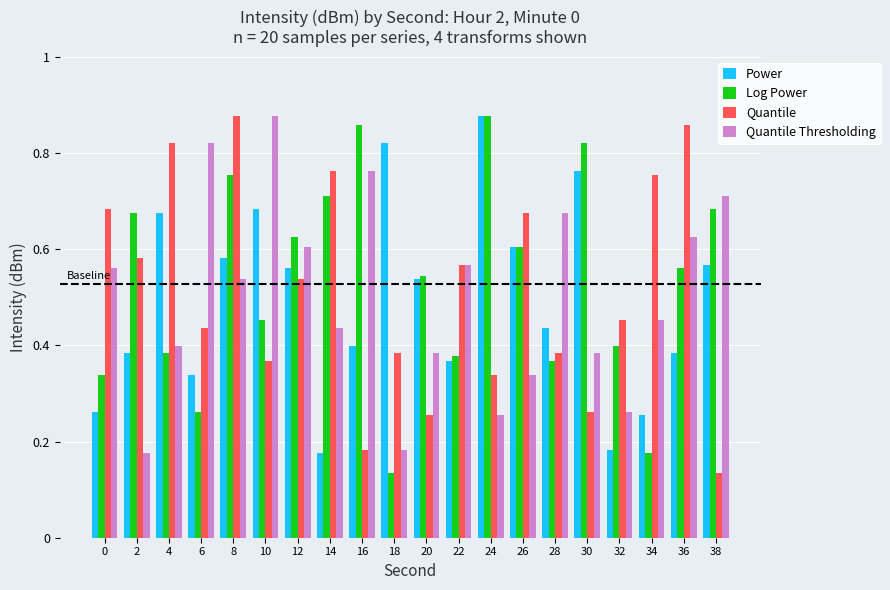

Count the Log Power values in the range 0 to 1.

20